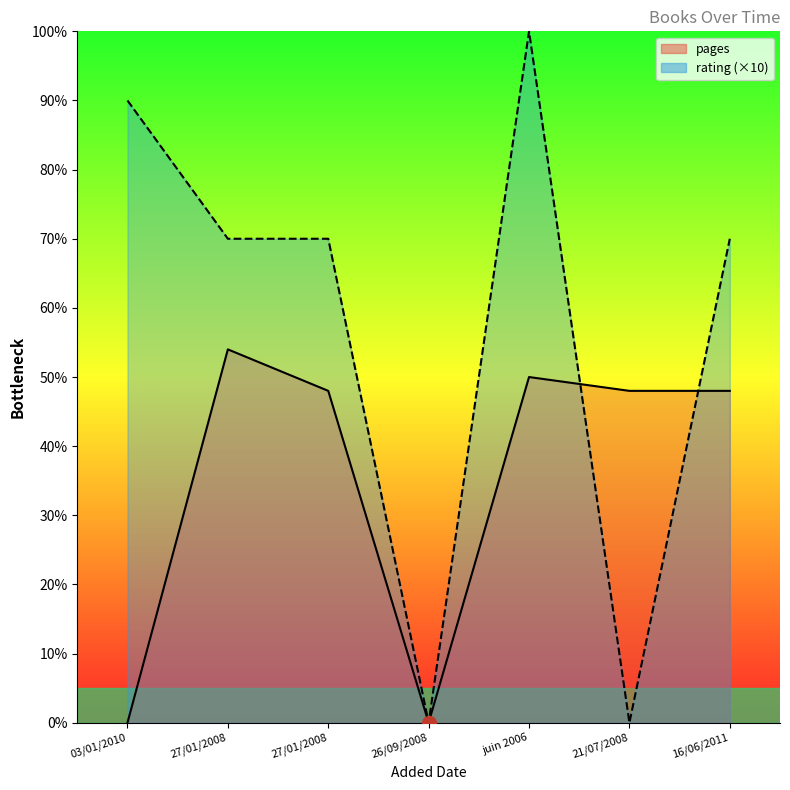

Which category has the highest value in the pages series?

27/01/2008